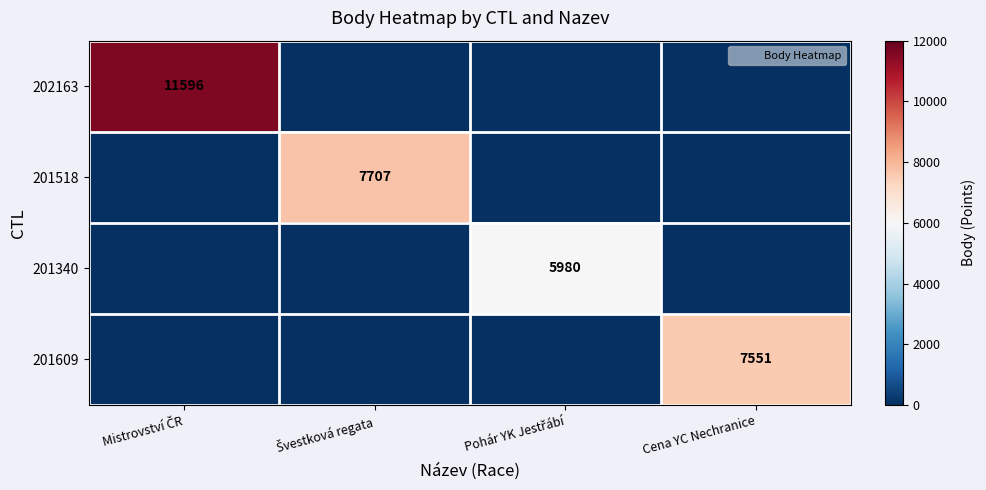

Which series has the largest range (max minus min)?

202163